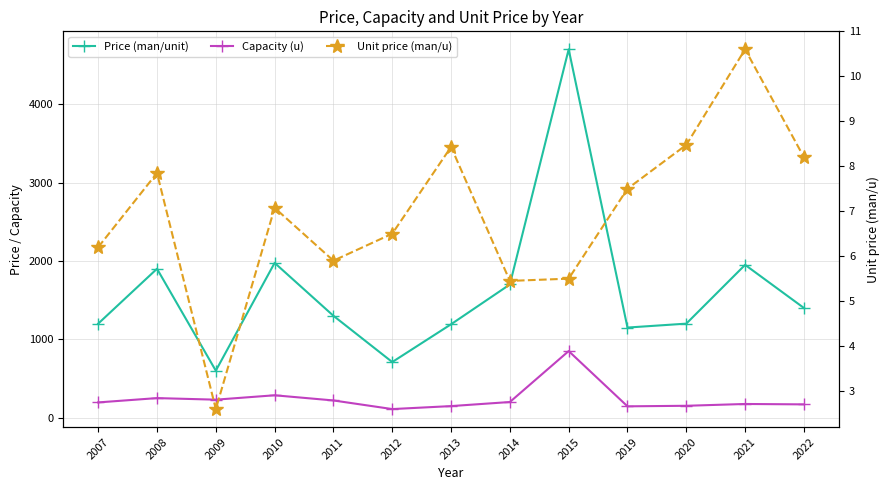

Which has a higher value, 2015 or 2009?

2015